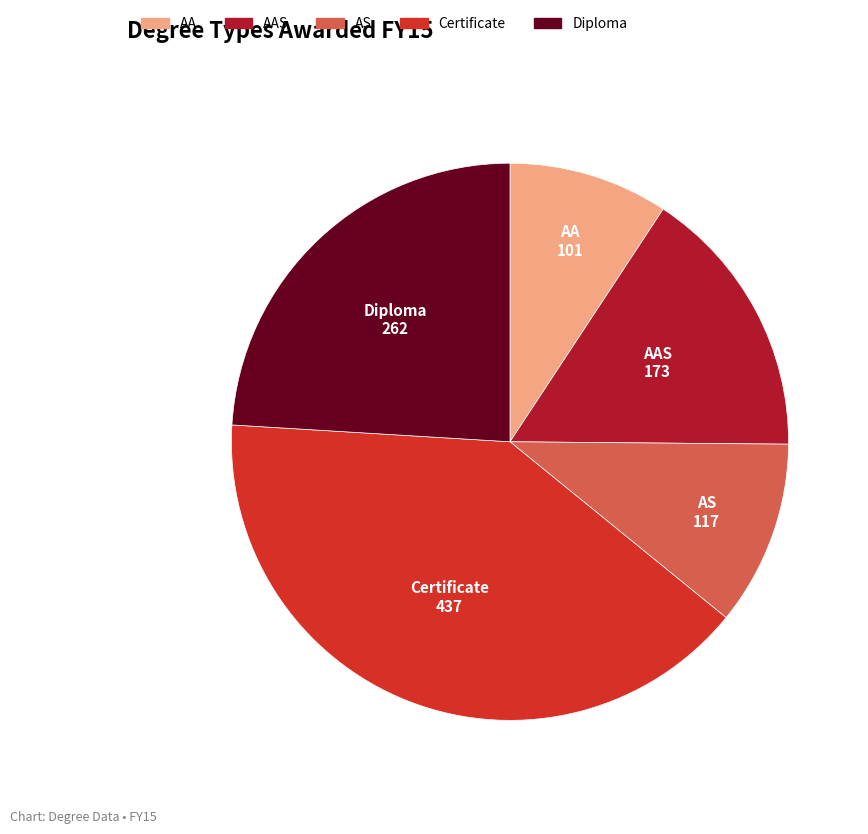

Is there any slice that represents more than half of the pie?

No